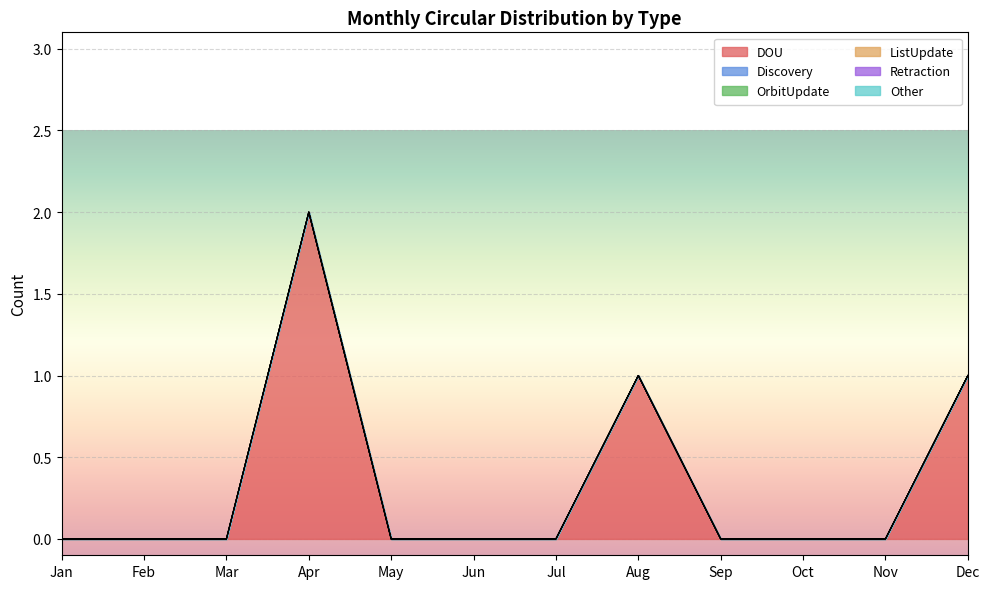

How many categories are shown in the chart?

12